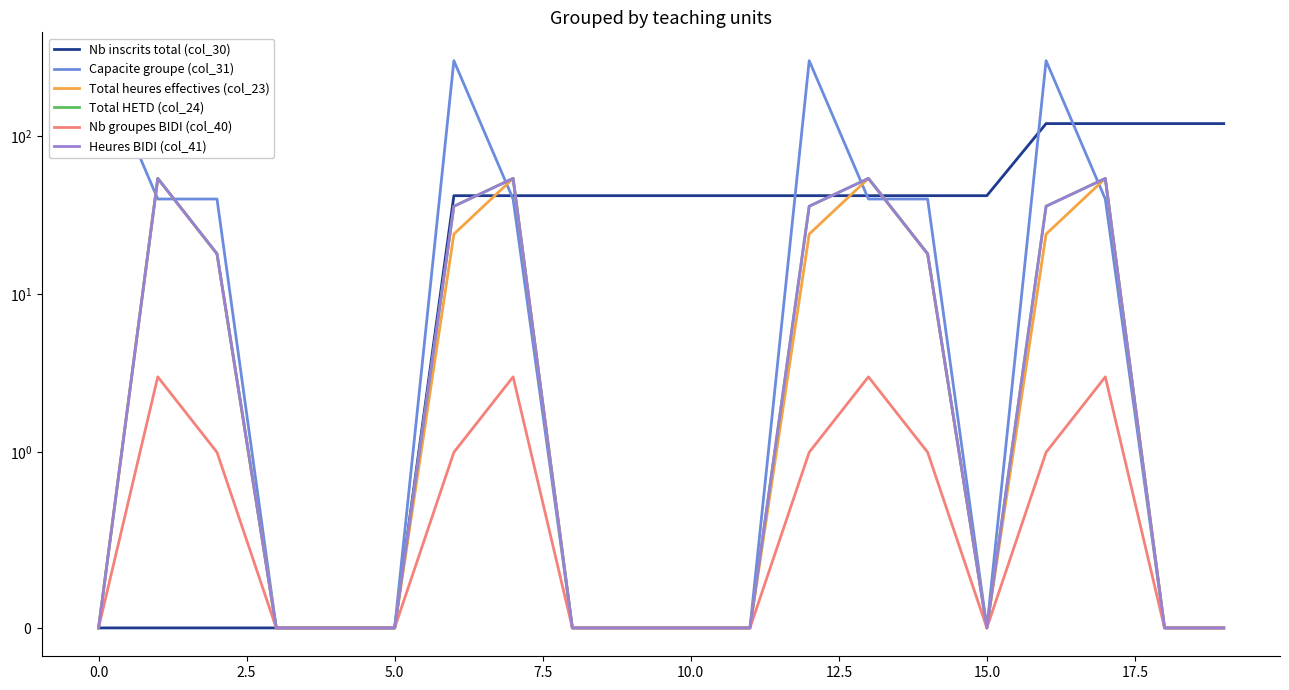

At how many categories does at least one series exceed 167?

4